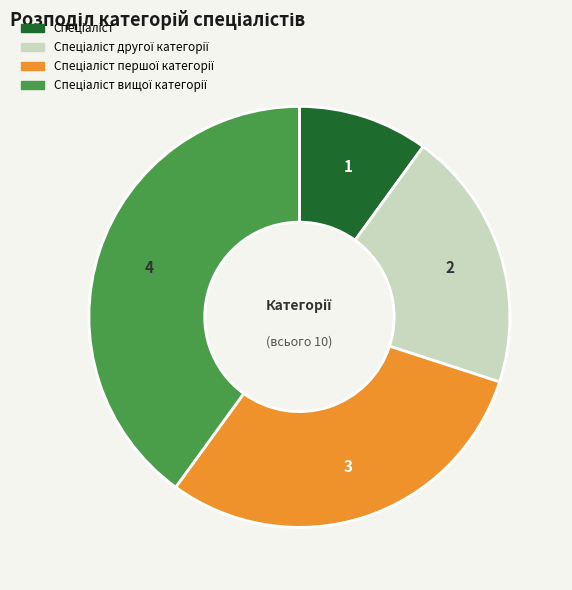

Is there any slice that represents more than half of the pie?

No